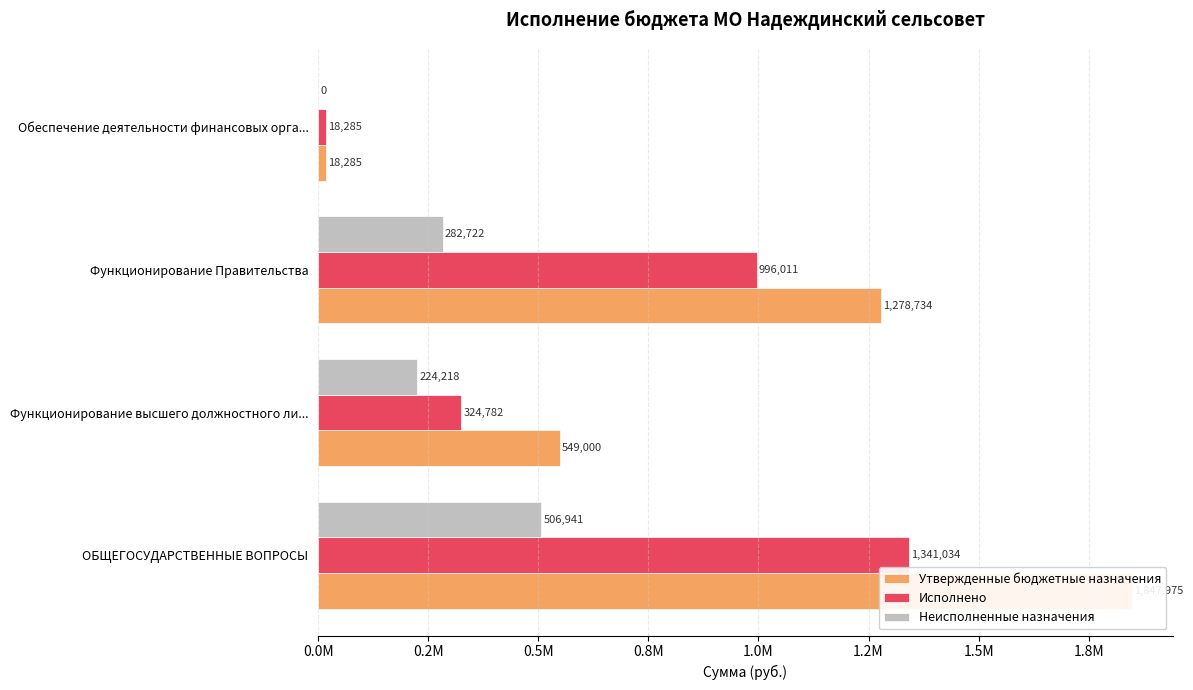

At how many categories does at least one series exceed 678765?

2